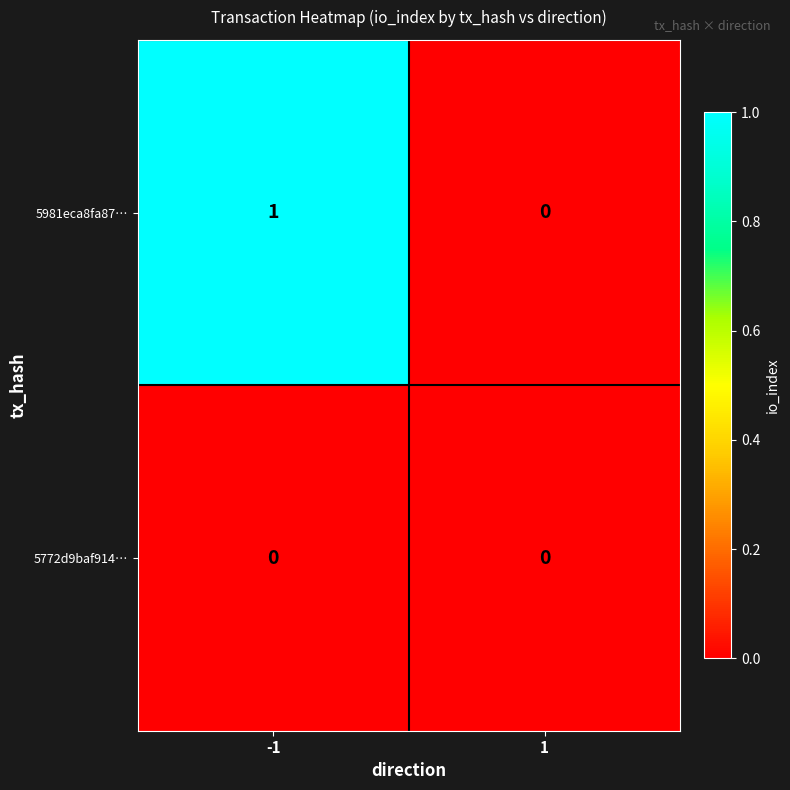

Reading left to right, what are all the values shown in this chart?

5981eca8fa87…: -1=1	1=0
5772d9baf914…: -1=0	1=0